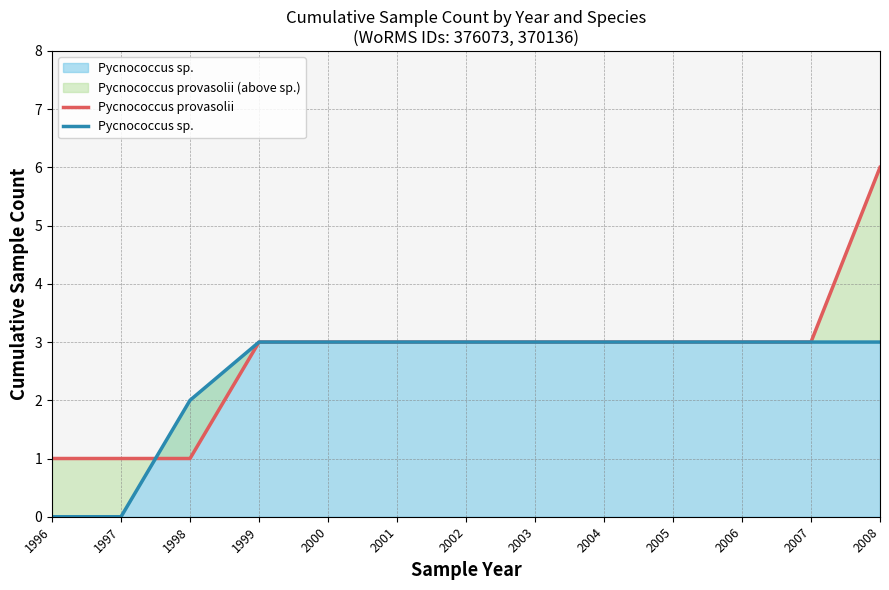

Between 2008 and 2002, which is larger?

2008